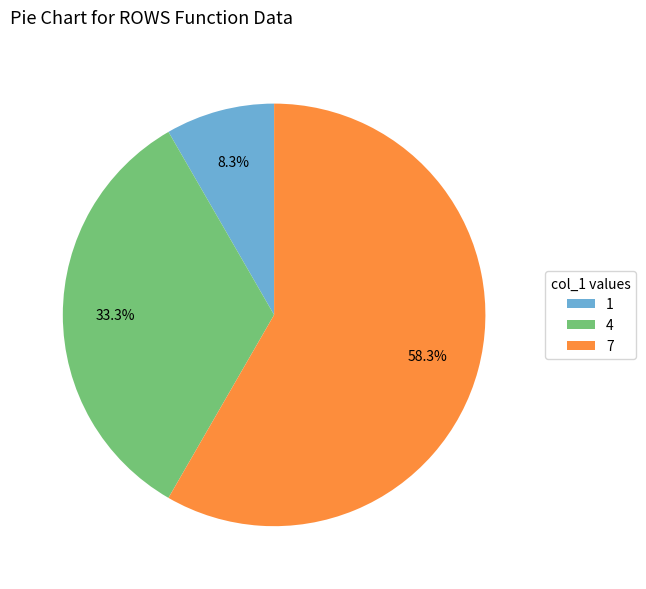

Between 1 and 4, which is larger?

4